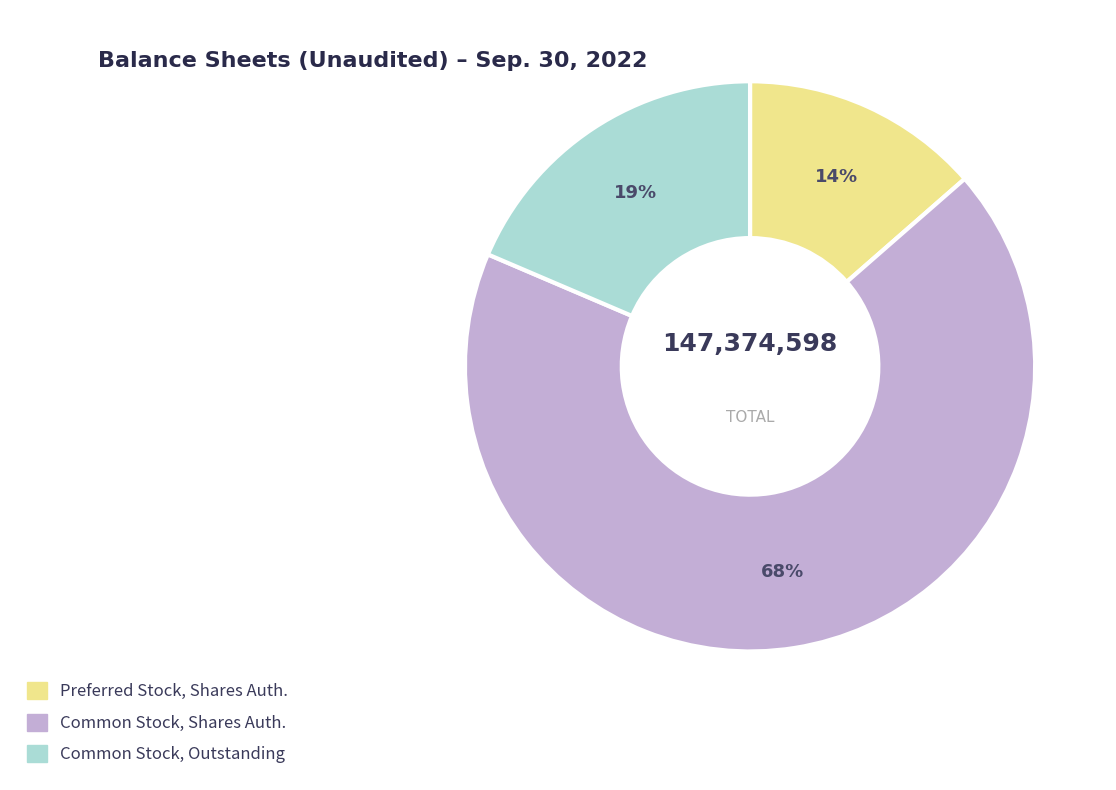

To the nearest percent, what is the average slice percentage?

33%